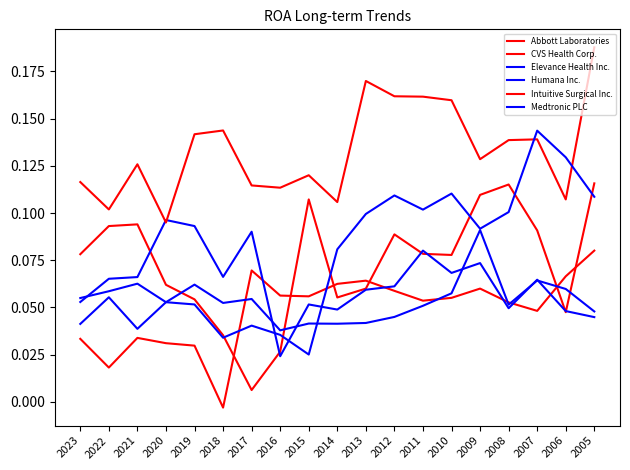

What is the sum of the Humana Inc. values at 2018 and 2011?

0.1